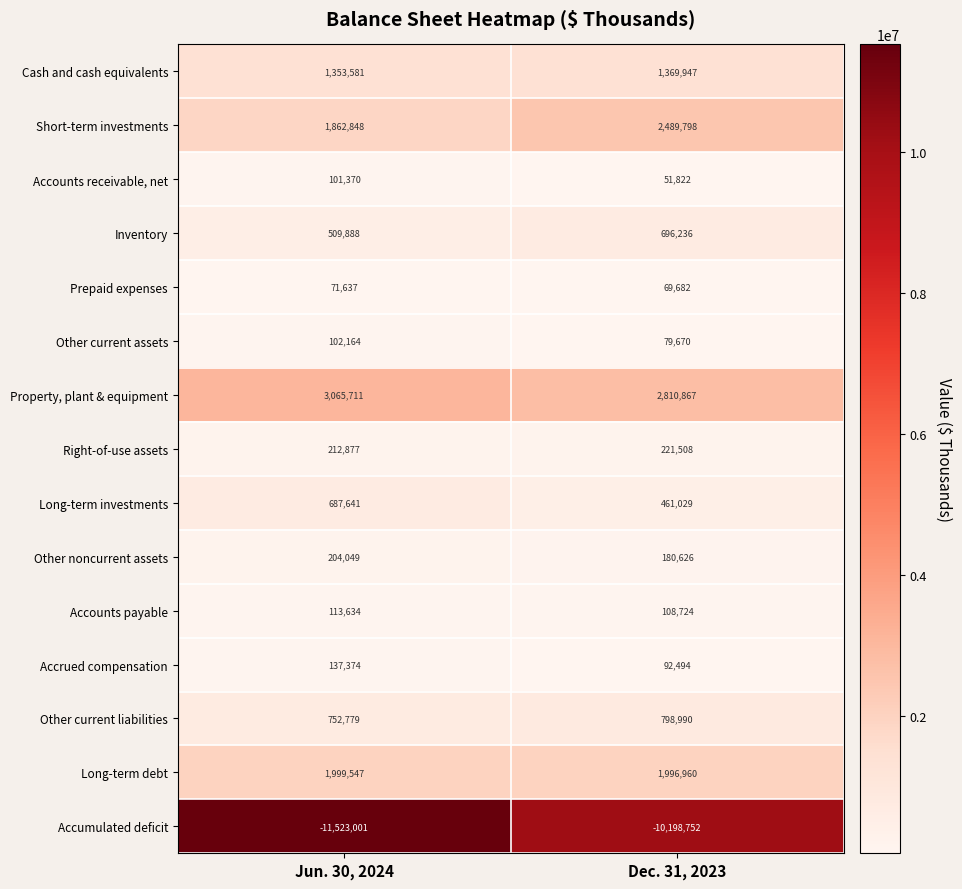

Count the number of categories in the chart.

2